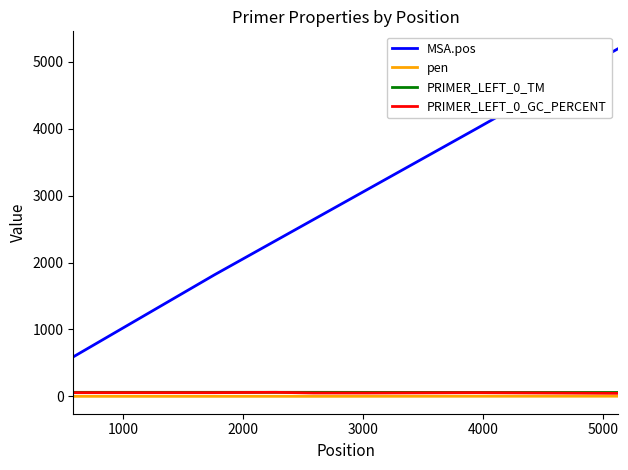

Which series has the widest spread of values?

MSA.pos